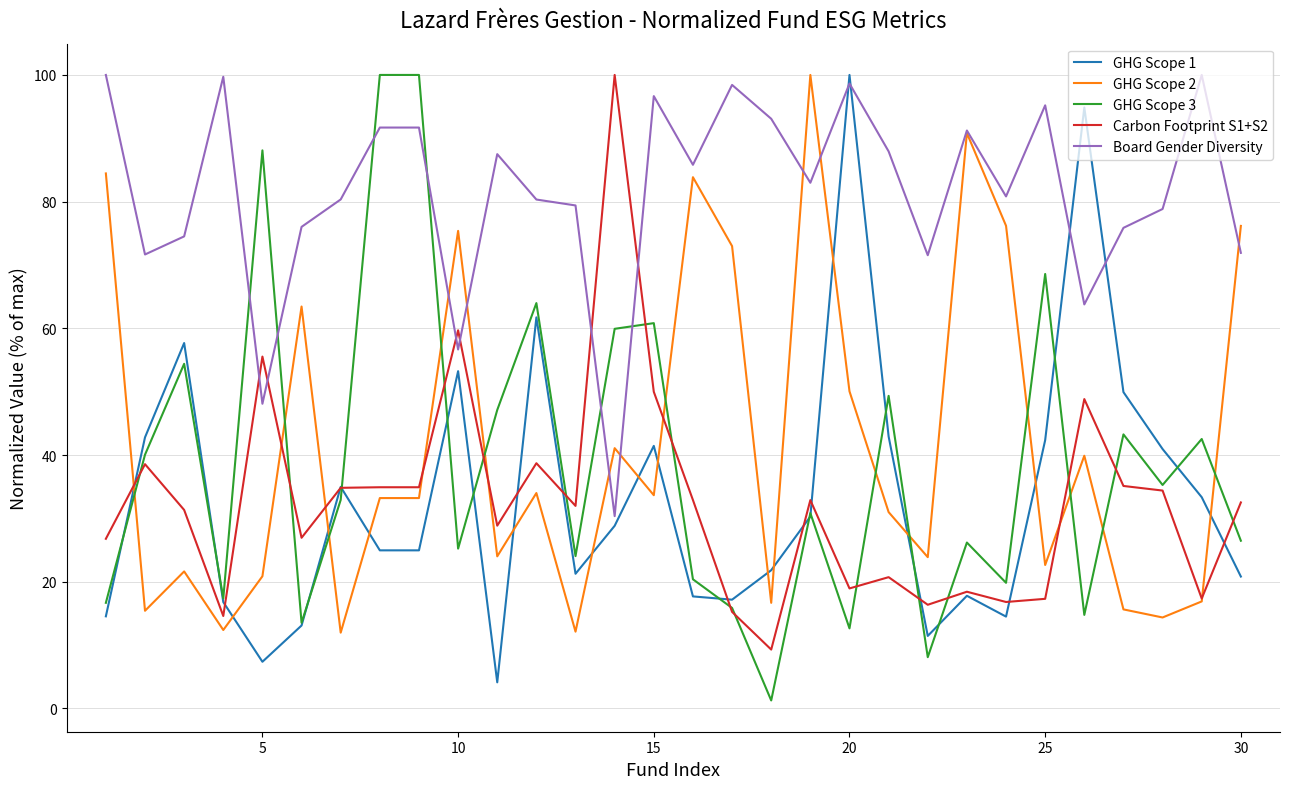

How many lines are shown in the chart?

5